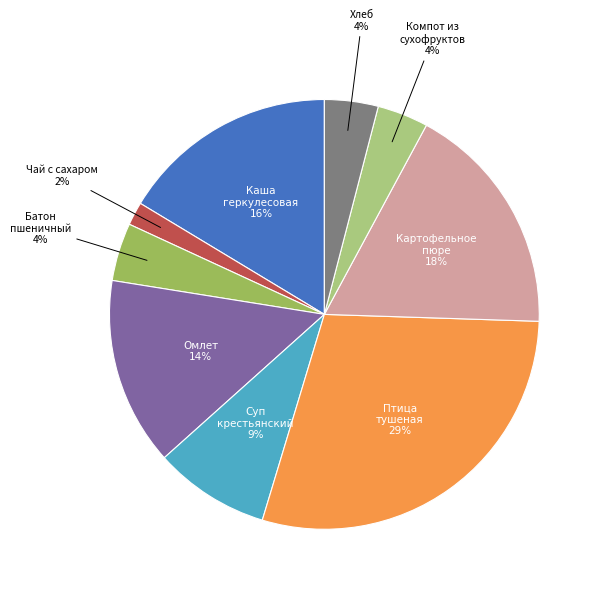

Is there a majority slice in this chart?

No